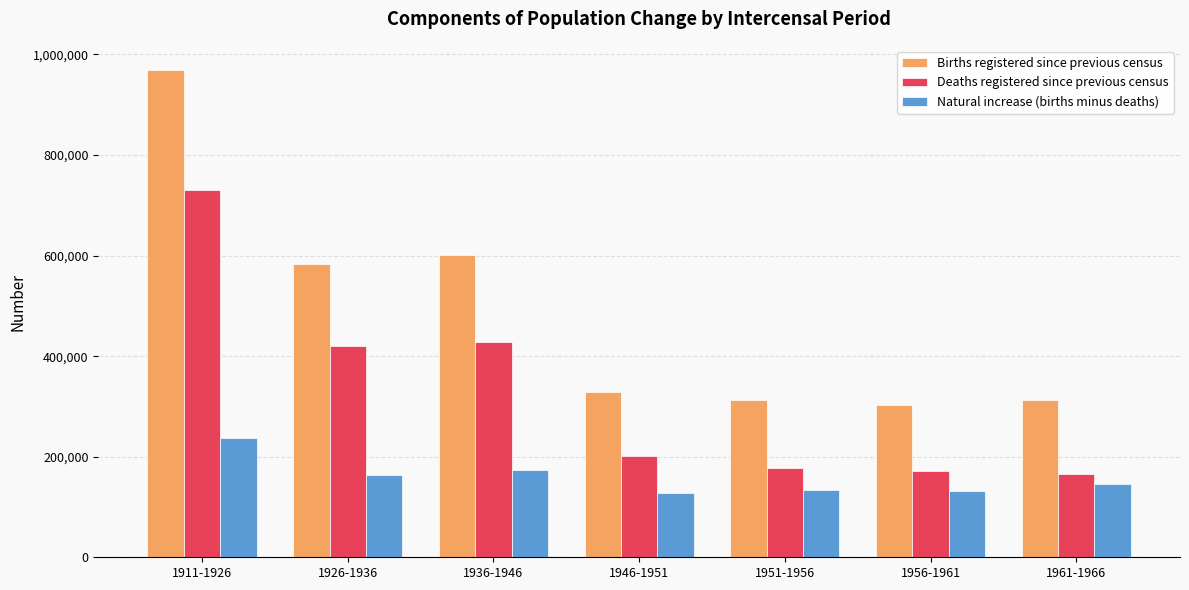

Which series has the widest spread of values?

Births registered since previous census